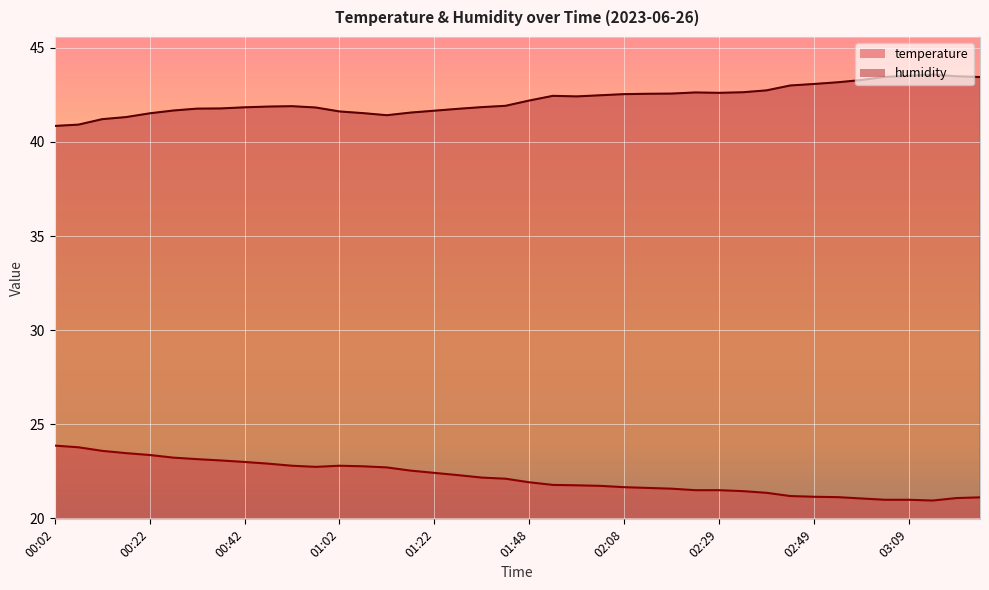

Reading right to left, transcribe all the data shown in this chart.

temperature: 21.1	21.1	20.9	21.0	21.0	21.1	21.1	21.1	21.2	21.4	21.4	21.5	21.5	21.6	21.6	21.6	21.7	21.8	21.8	21.9	22.1	22.2	22.3	22.4	22.5	22.7	22.8	22.8	22.7	22.8	22.9	23.0	23.1	23.1	23.2	23.4	23.5	23.6	23.8	23.9
humidity: 43.5	43.5	43.6	43.5	43.5	43.3	43.2	43.1	43.0	42.7	42.6	42.6	42.6	42.6	42.6	42.5	42.5	42.4	42.5	42.2	41.9	41.9	41.8	41.7	41.6	41.4	41.5	41.6	41.8	41.9	41.9	41.8	41.8	41.8	41.7	41.5	41.3	41.2	40.9	40.9